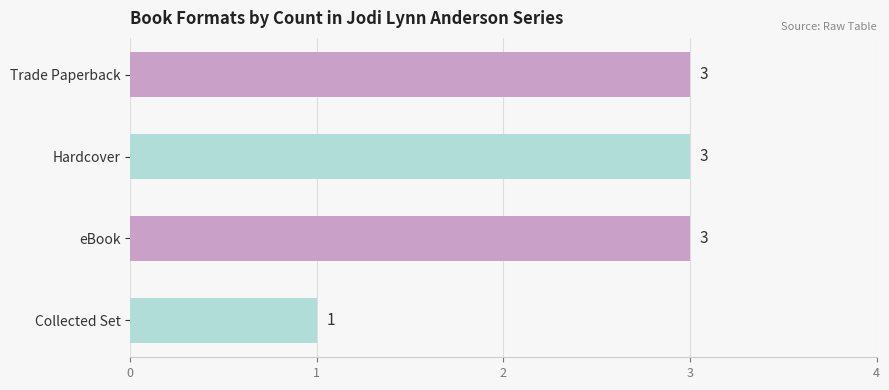

How many categories are shown in the chart?

4